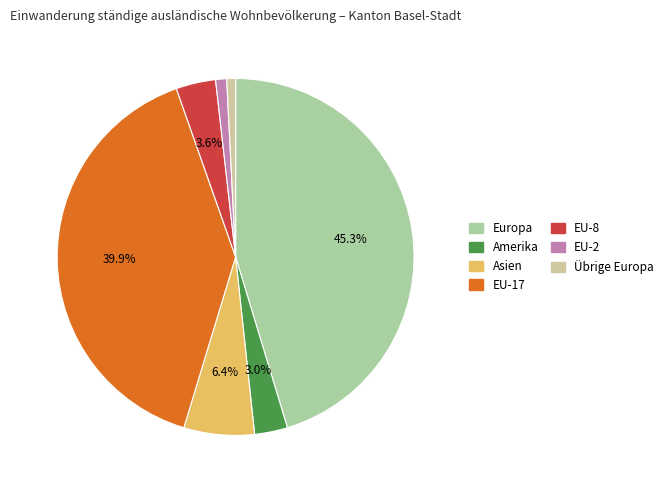

What percentage is the Europa slice, to the nearest percent?

45%